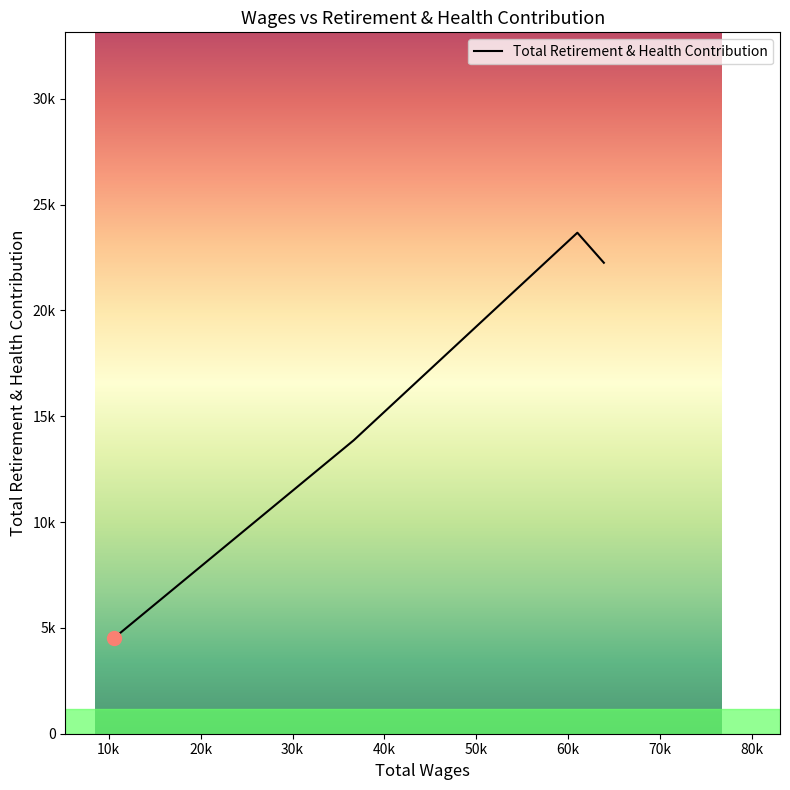

Does the chart have visible grid lines?

No